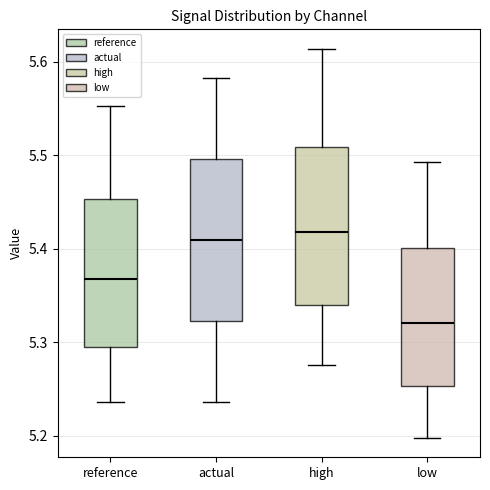

Where is the lower edge of the box for reference on the y-axis? The values are not printed on the chart, so give them approximately, as read against the axis.

5.30